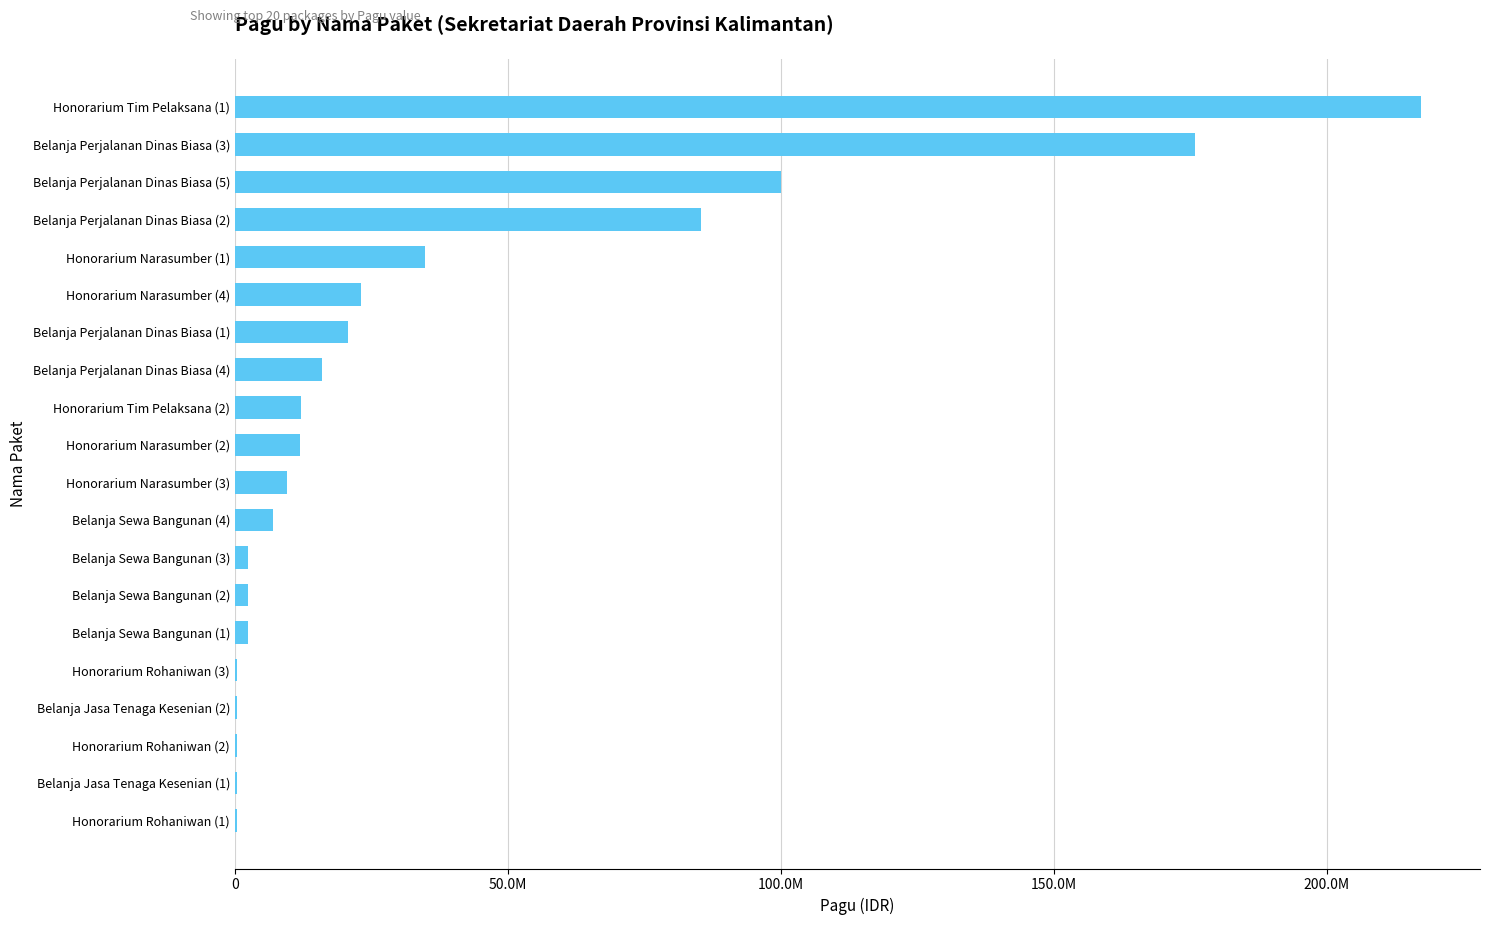

At which category does the chart reach its peak across all series?

Honorarium Tim Pelaksana (1)